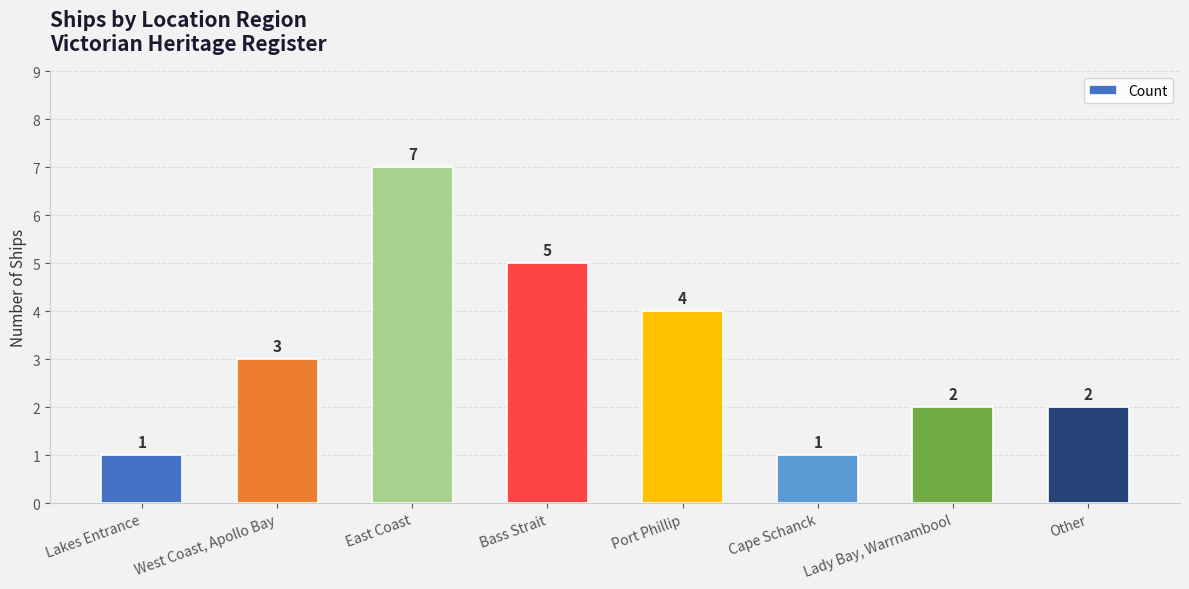

Reading right to left, transcribe all the data shown in this chart.

2	2	1	4	5	7	3	1